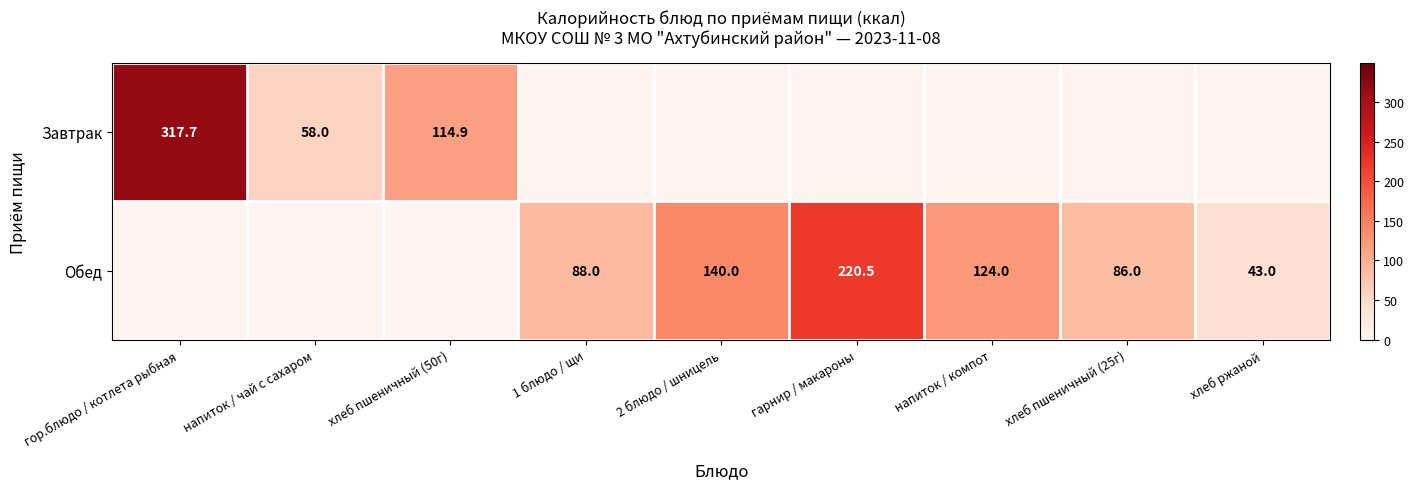

Is it true that Завтрак equals 39.5 at напиток / чай с сахаром?

False